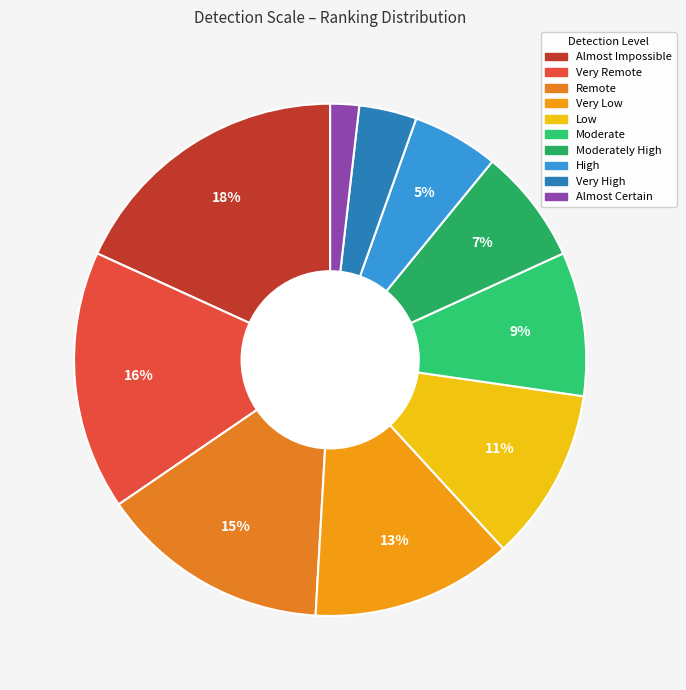

How many segments does this pie chart have?

10